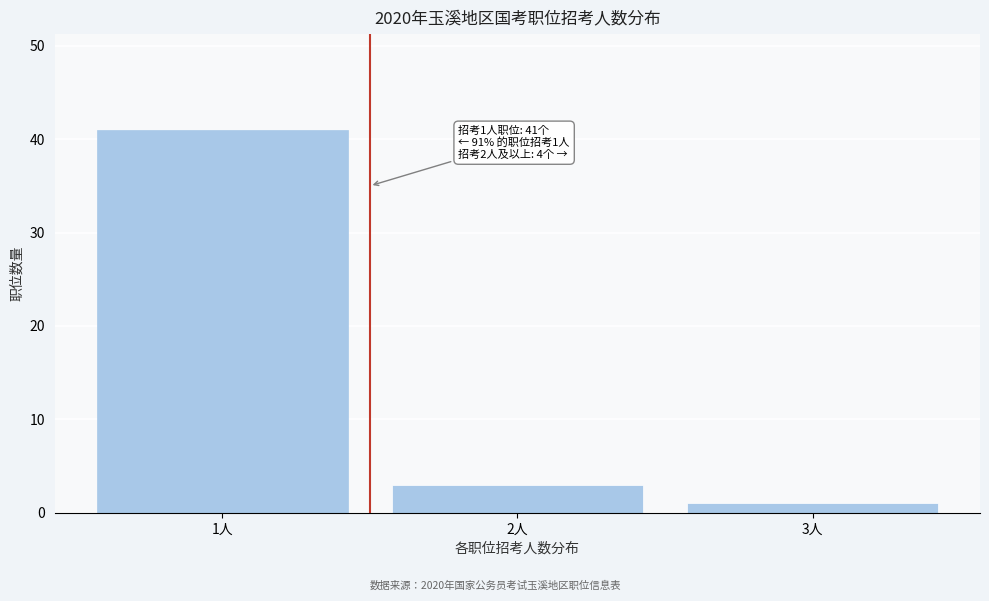

Reading left to right, extract all data points from this chart.

41	3	1